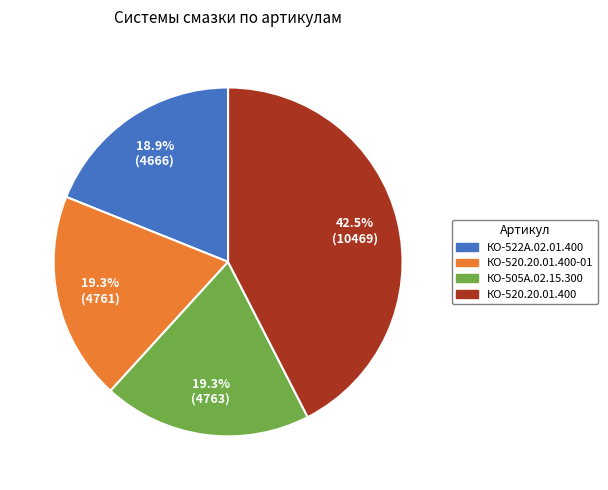

How many segments does this pie chart have?

4